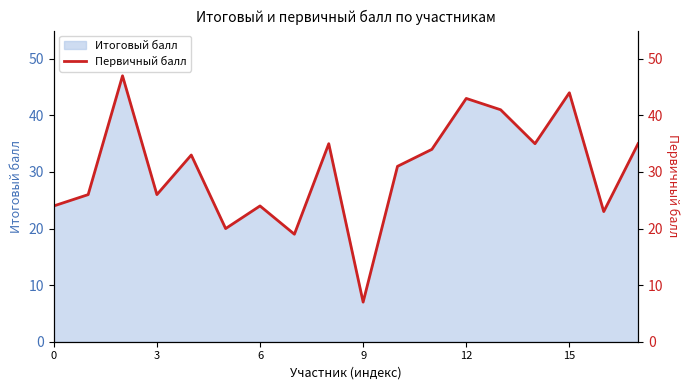

How many values exceed 33?

8